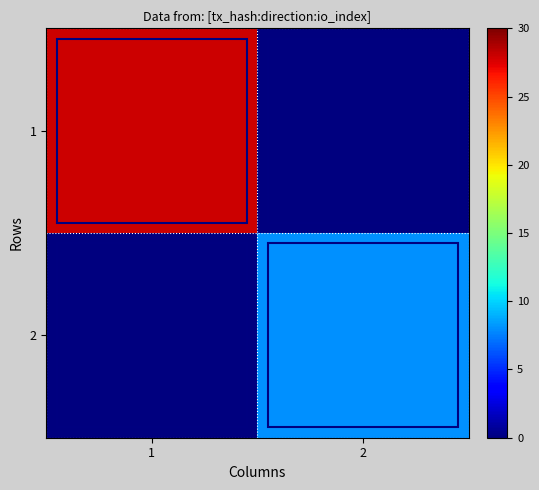

At how many categories does at least one series exceed 13?

1